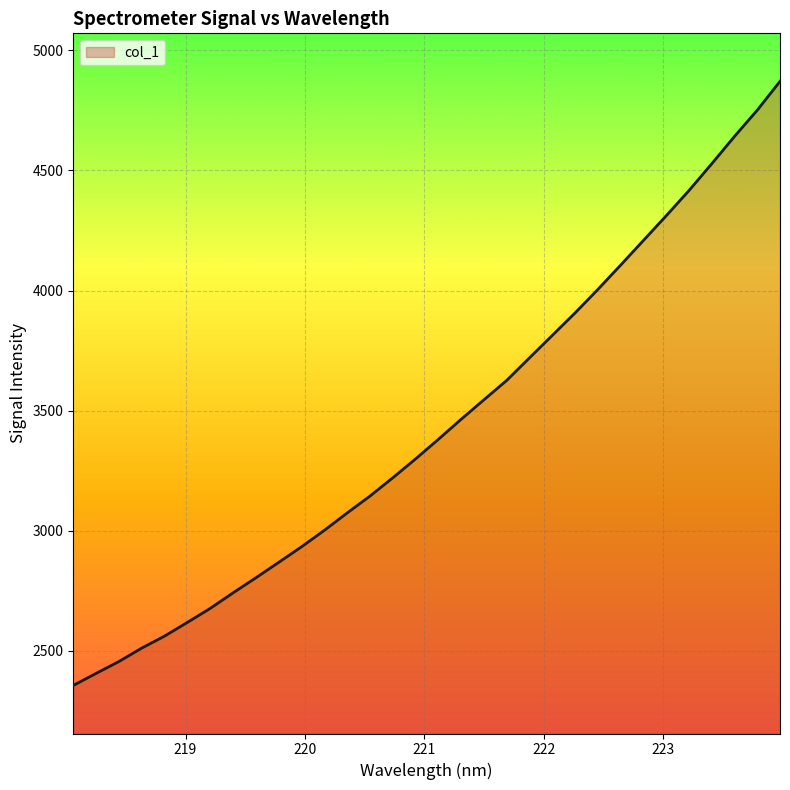

What is the smallest value displayed?

2355.3